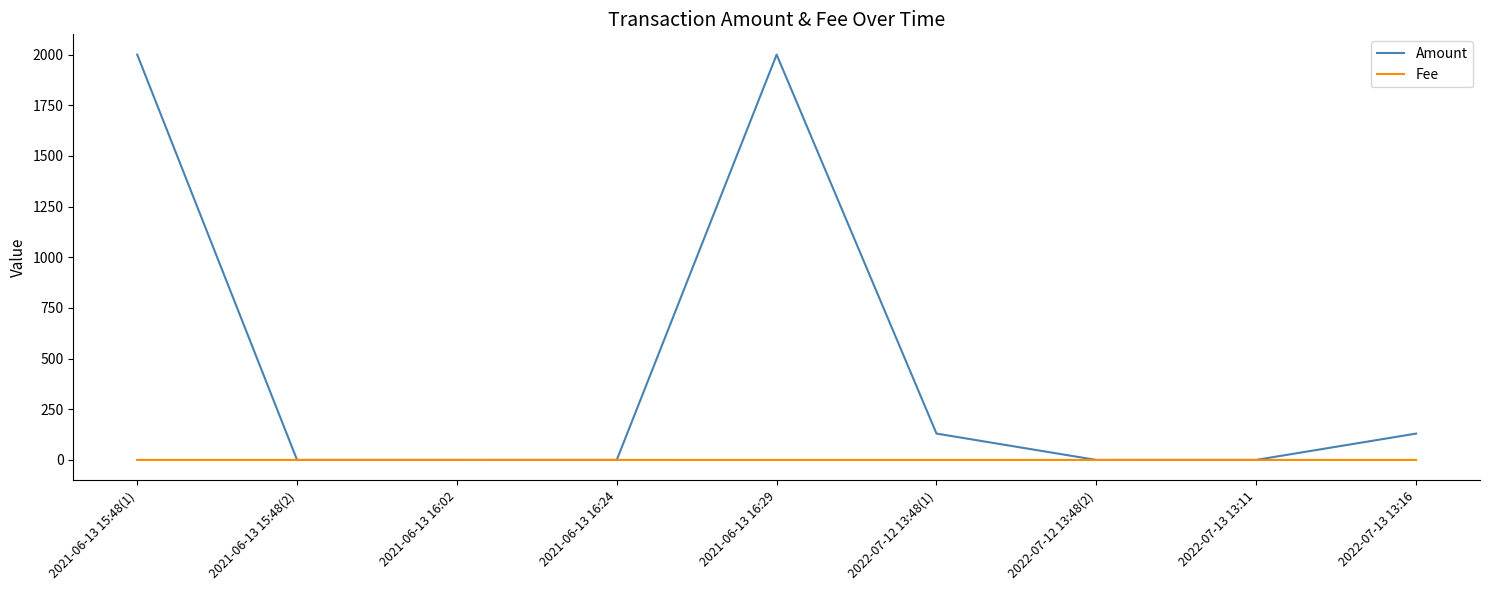

What are all the series names shown in the legend?

Amount, Fee